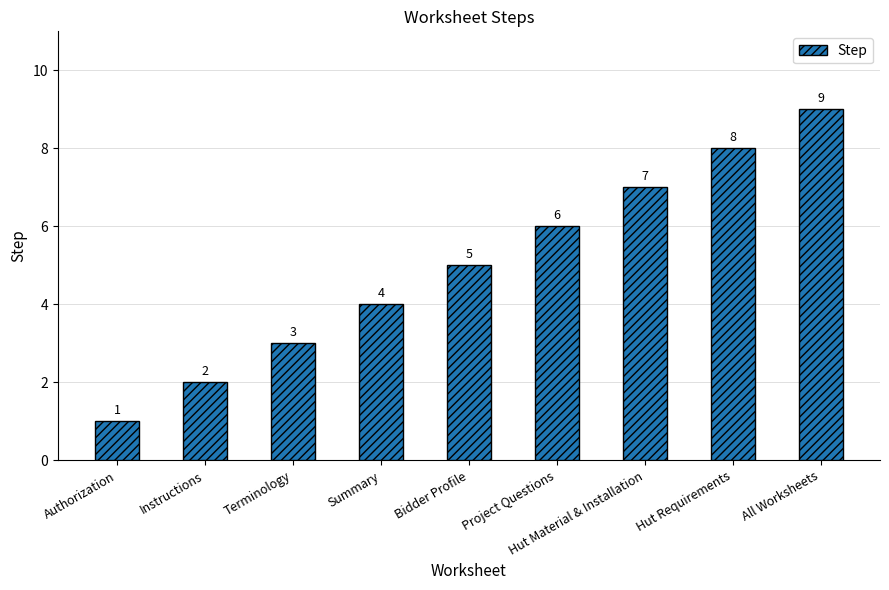

Between Authorization and Hut Material & Installation, which is larger?

Hut Material & Installation